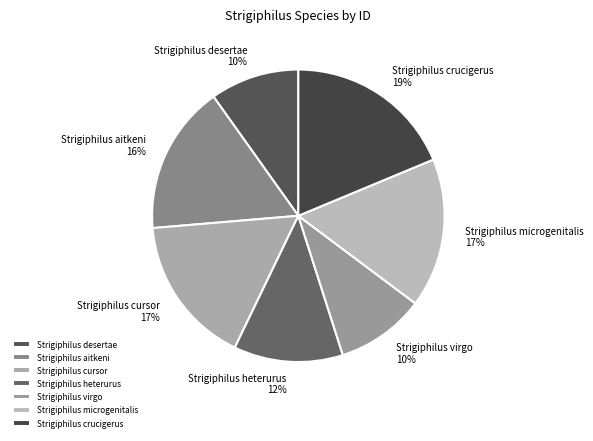

What is the largest slice in the pie chart?

Strigiphilus crucigerus